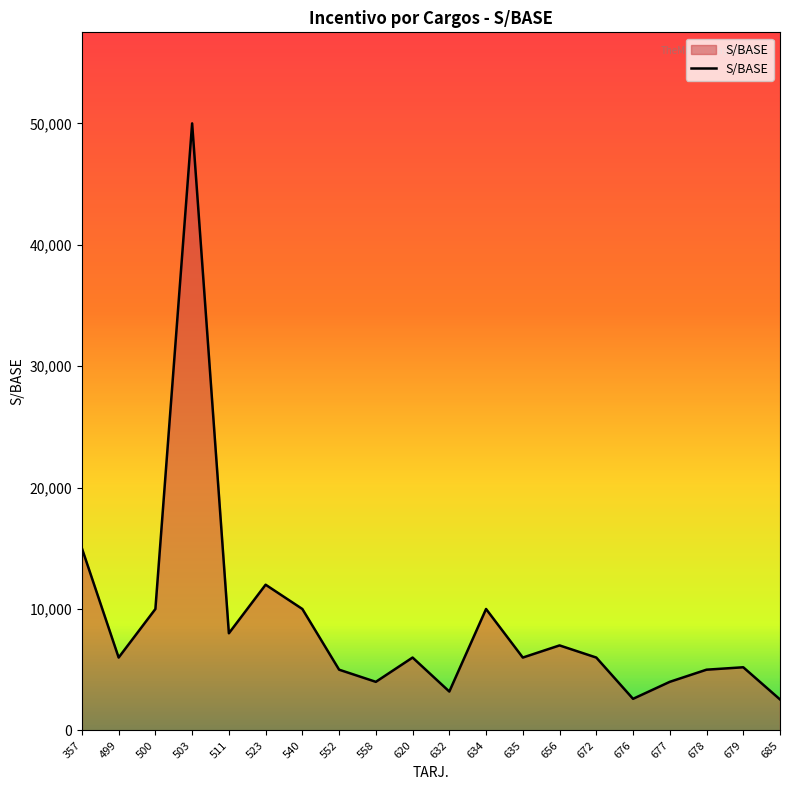

Between 685 and 677, which is larger?

677